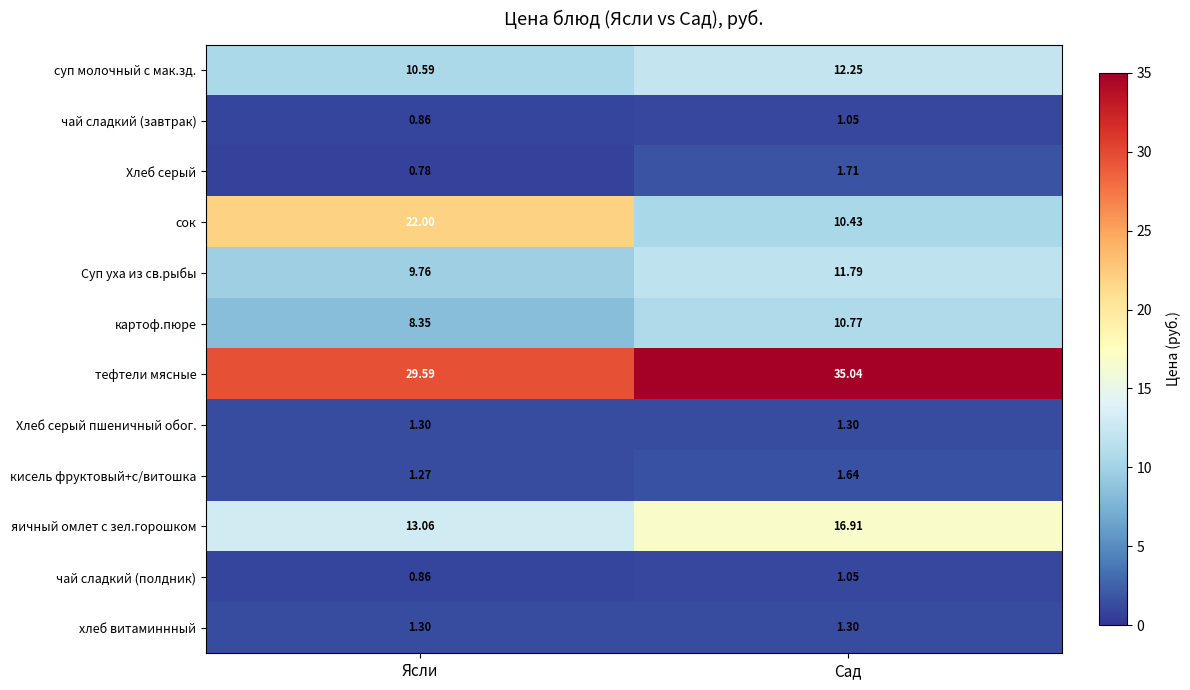

At which label does суп молочный с мак.зд. reach its peak?

Сад